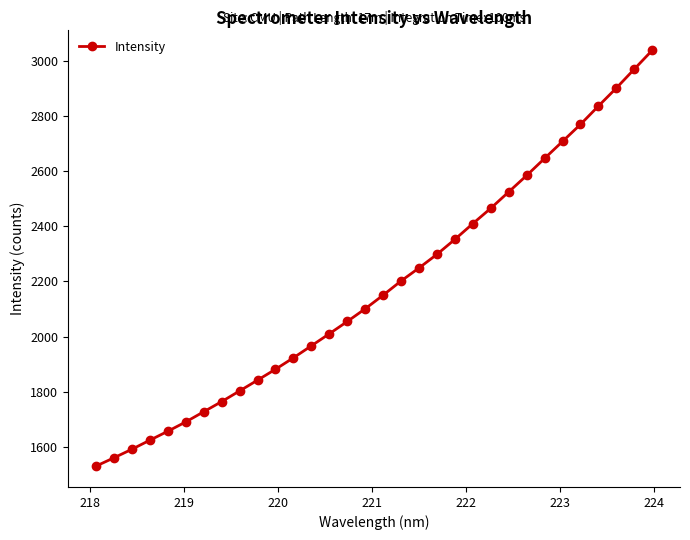

What is the greatest value displayed?

3037.7